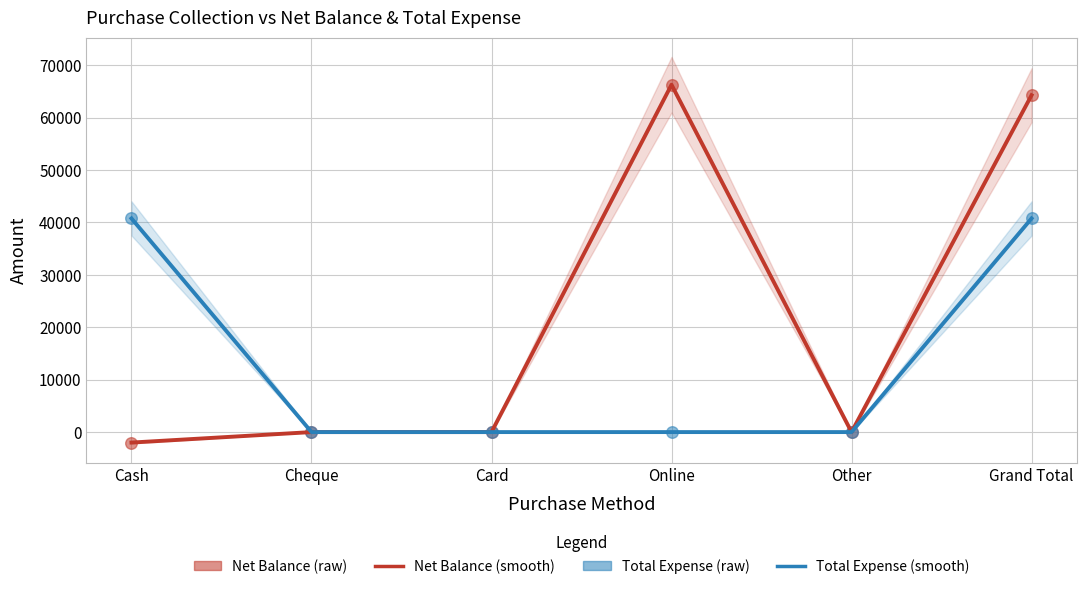

Which series has the widest spread of Y values?

Net Balance (smooth)